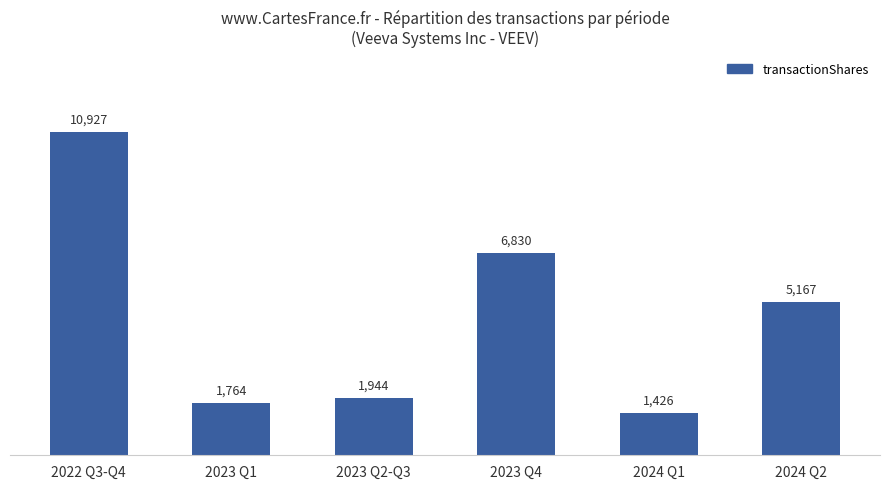

What is the change in value from 2023 Q1 to 2024 Q1?

-338